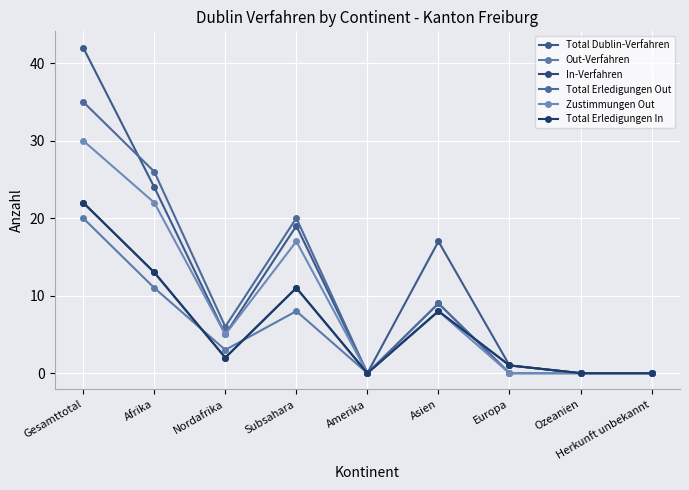

Does the chart have visible grid lines?

Yes